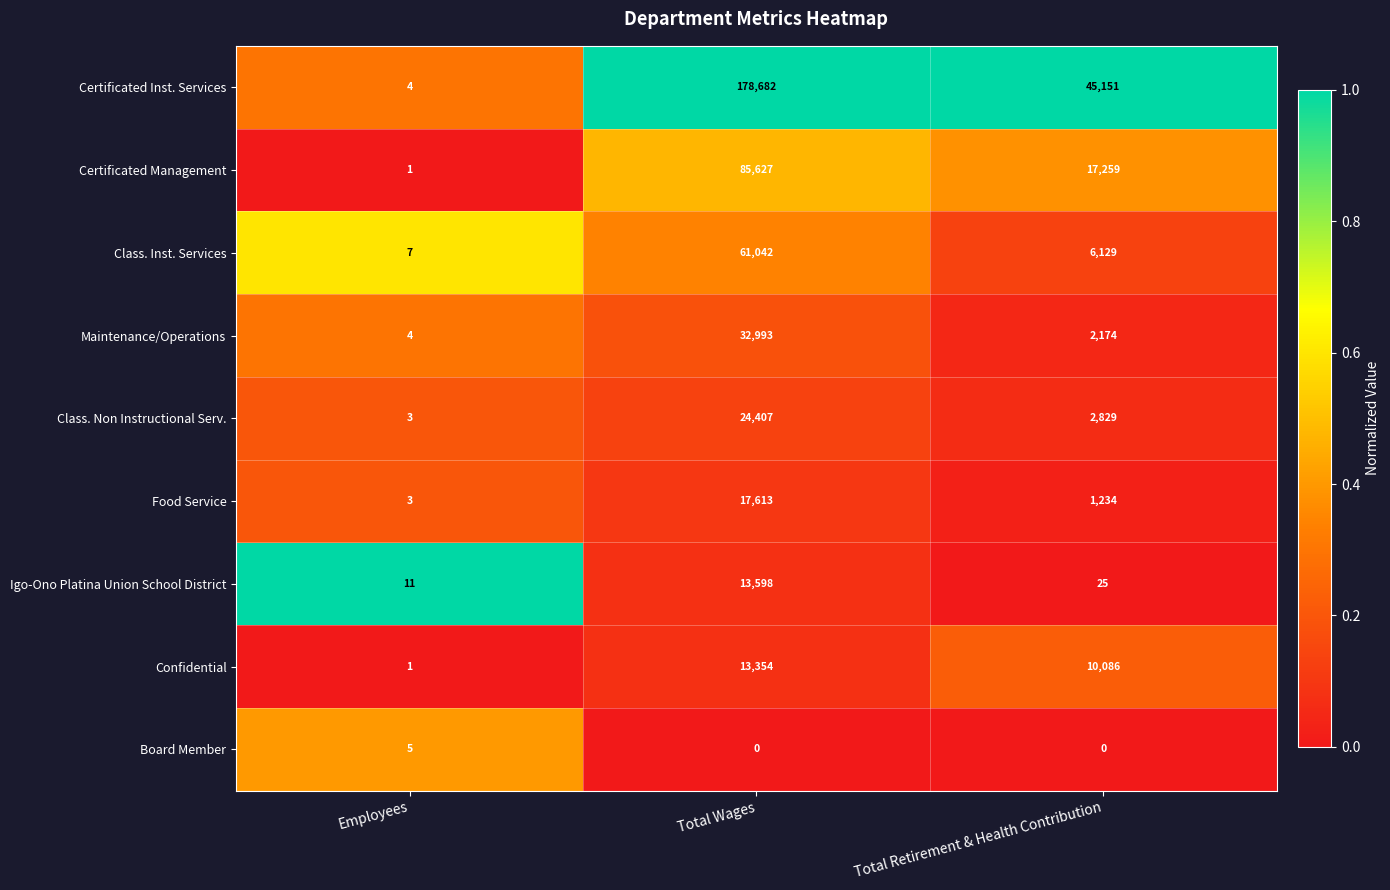

What is the difference between the maximum and minimum values in the Certificated Management series?

85626